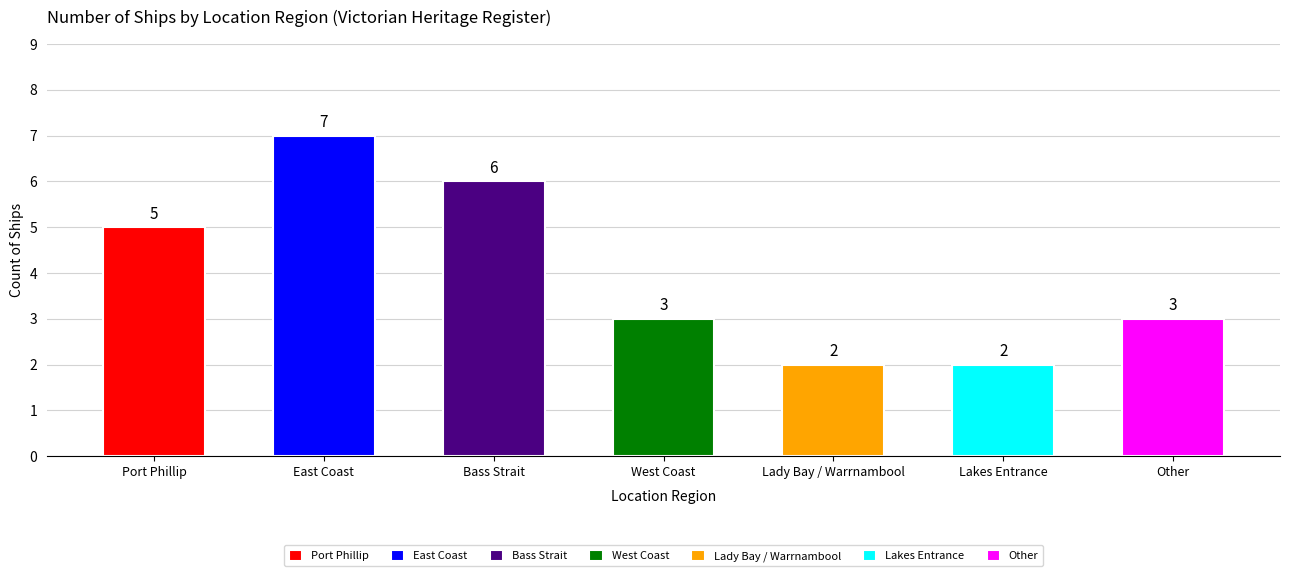

Approximately how many times larger is the value at Lady Bay / Warrnambool compared to East Coast?

0.3